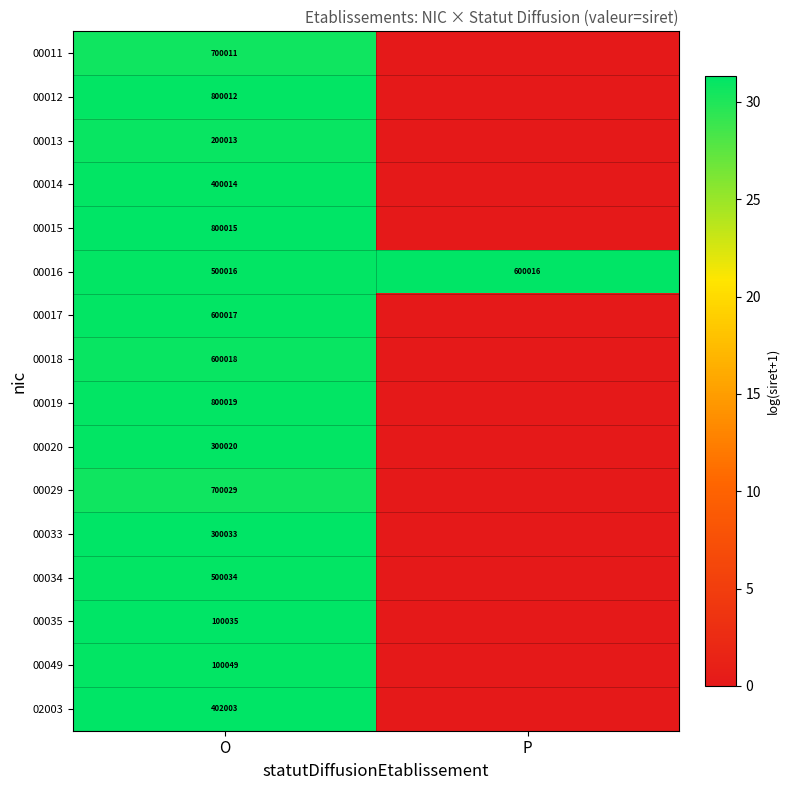

Rank the series at O from highest to lowest value.

00019, 00015, 00012, 00029, 00011, 00018, 00017, 00034, 00016, 02003, 00014, 00033, 00020, 00013, 00049, 00035